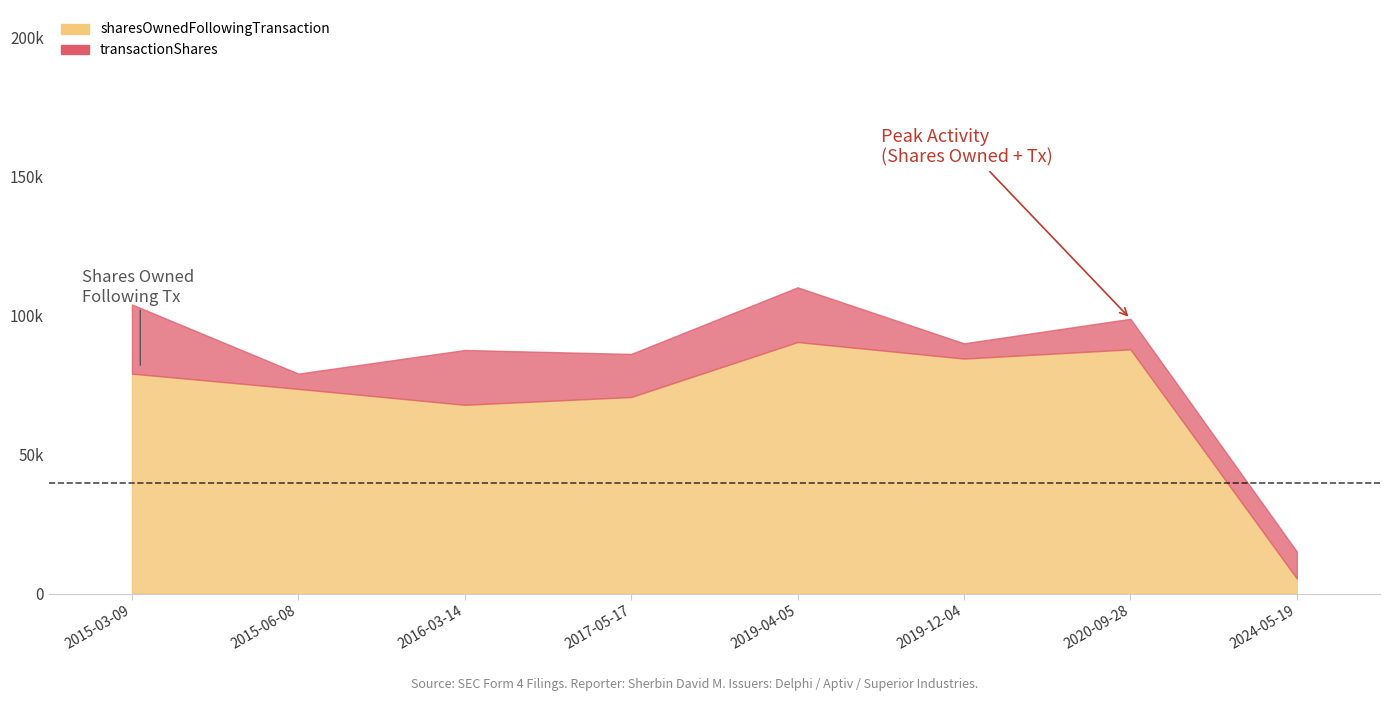

Where is the first local maximum for sharesOwnedFollowingTransaction?

2019-04-05